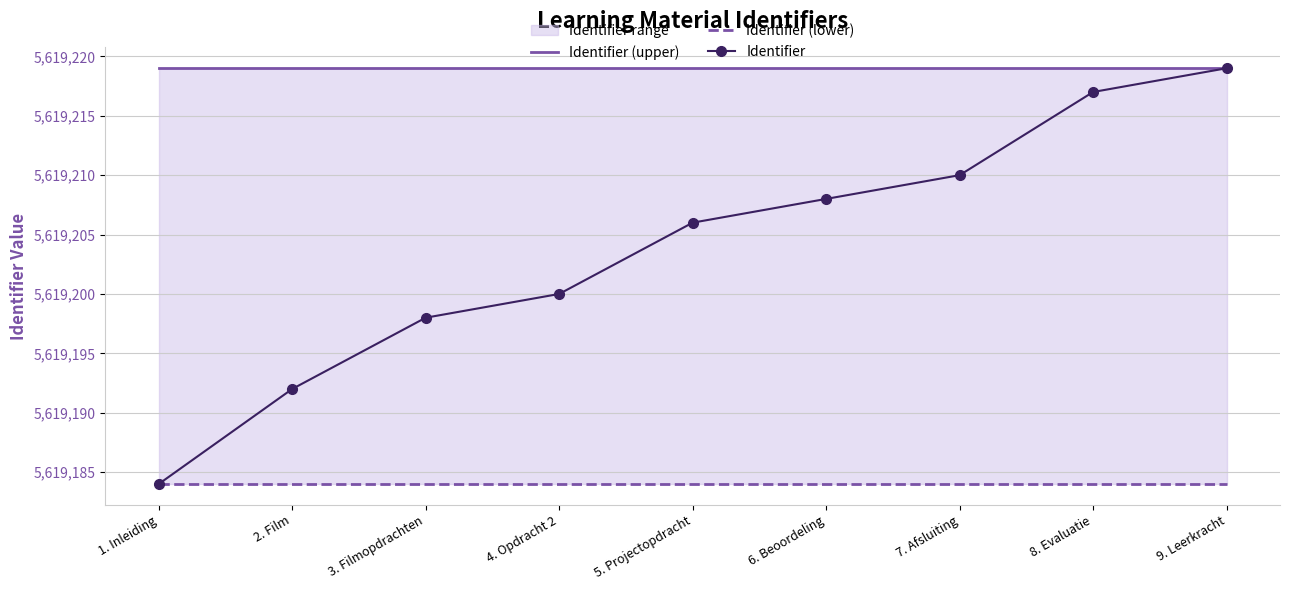

Which series has the largest total across all categories?

Identifier (upper)